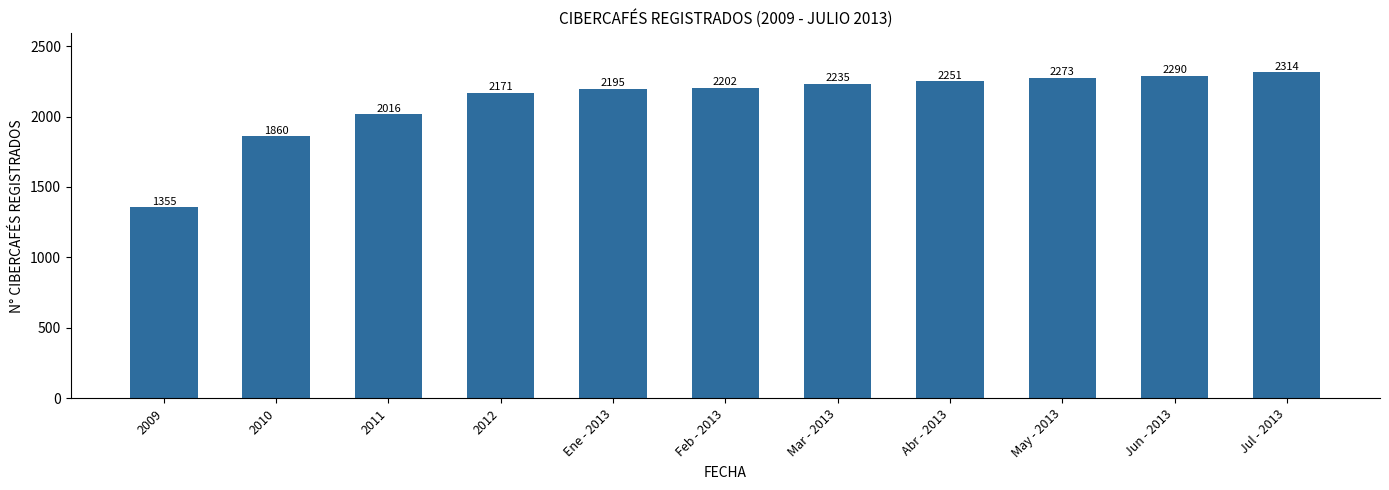

Reading left to right, what are all the values shown in this chart?

1355	1860	2016	2171	2195	2202	2235	2251	2273	2290	2314